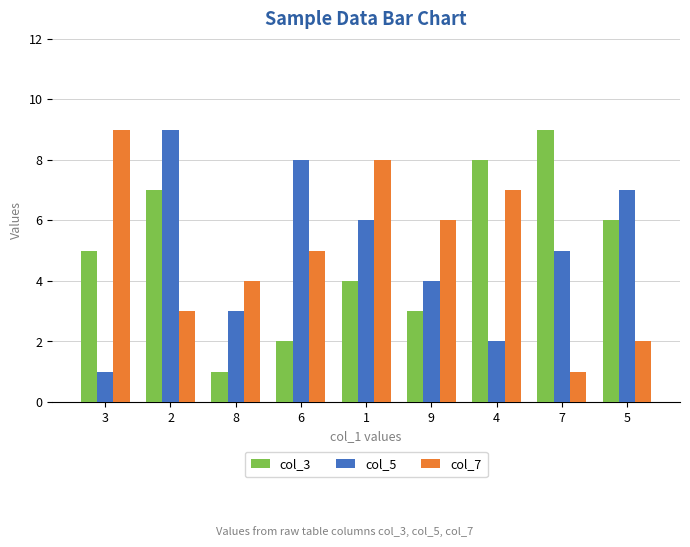

How many groups of bars are there?

9